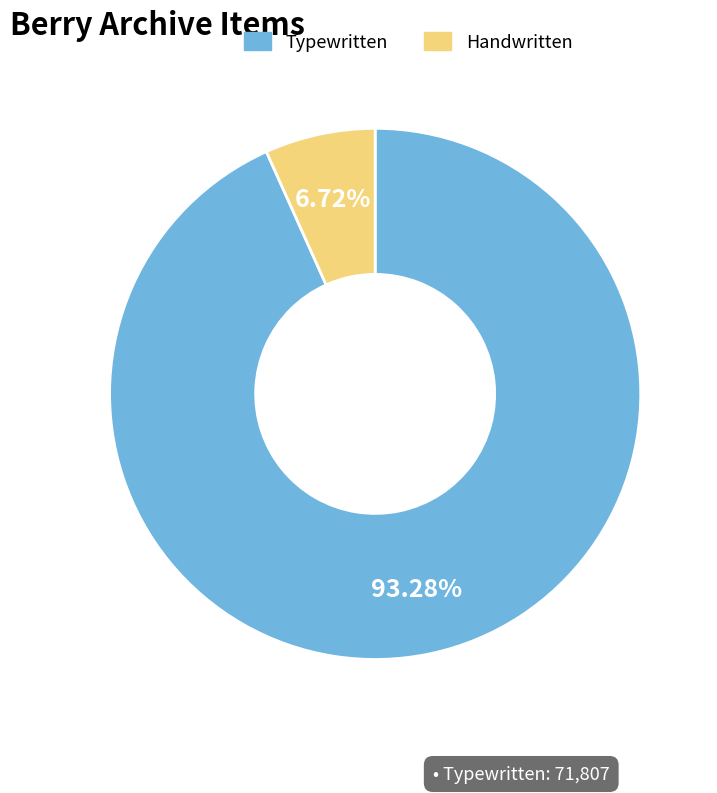

Is there a majority slice in this chart?

Yes